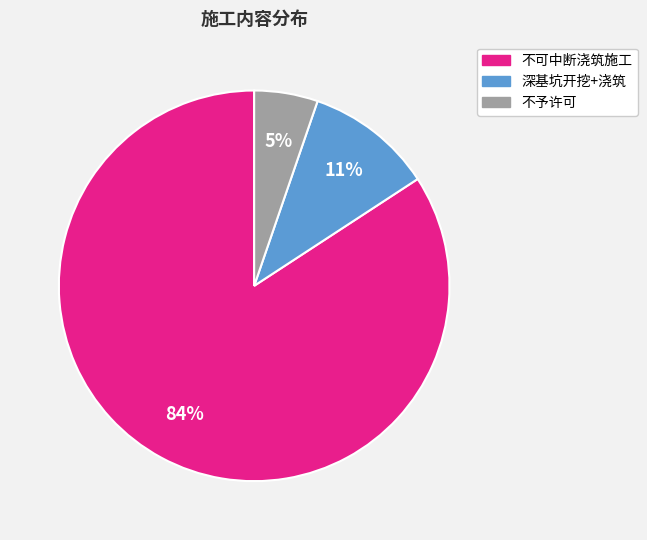

To the nearest percent, what is the difference between the largest and smallest slice percentages?

79%